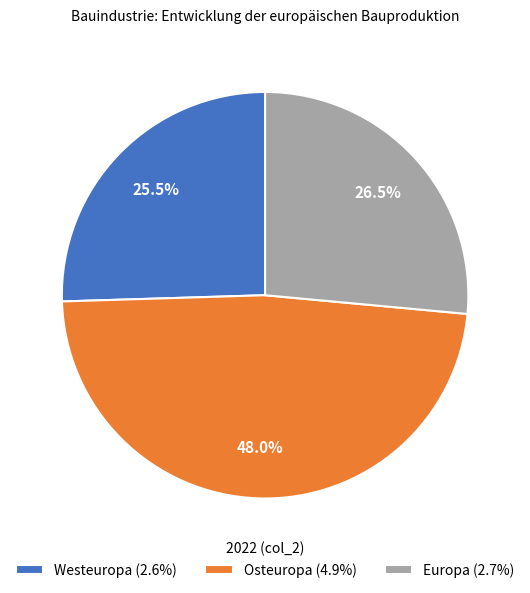

To the nearest percent, what is the combined percentage of Westeuropa and Europa?

52%